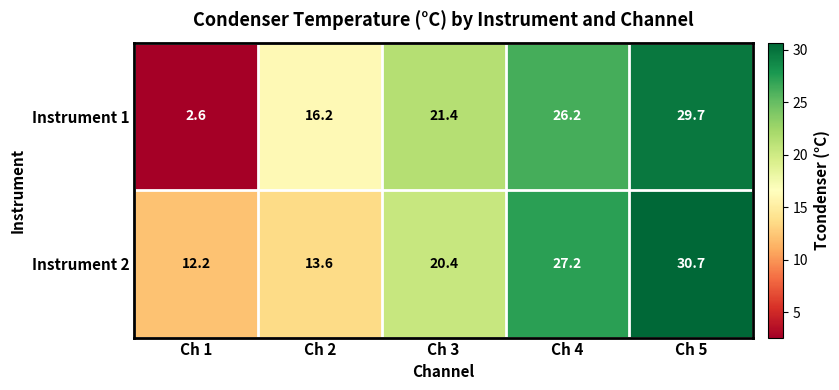

Rank the series by their maximum value, from highest to lowest.

Instrument 2, Instrument 1